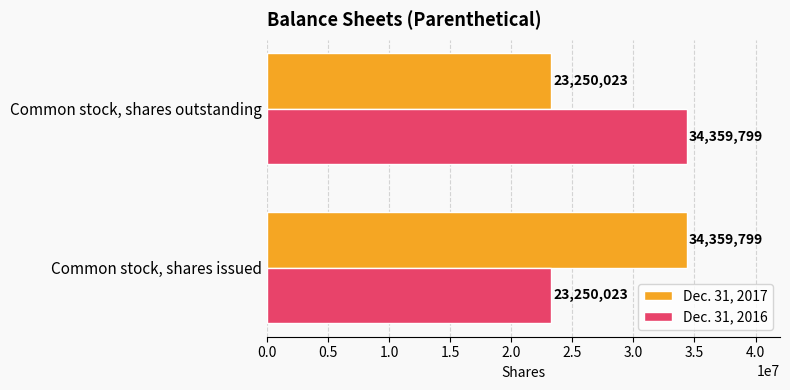

Rank the series at Common stock, shares outstanding from lowest to highest value.

Dec. 31, 2017, Dec. 31, 2016